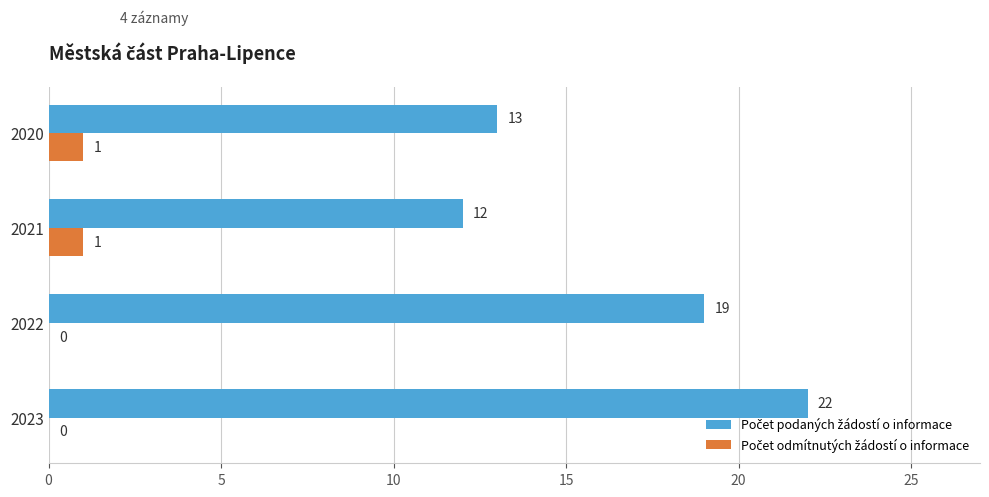

At which category is the sum across all series the highest?

2023